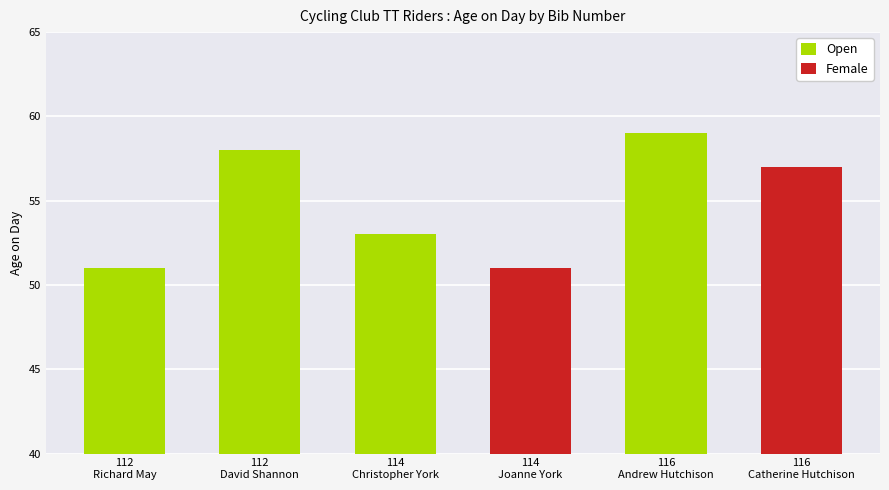

How many values in the Open series are below 58?

2